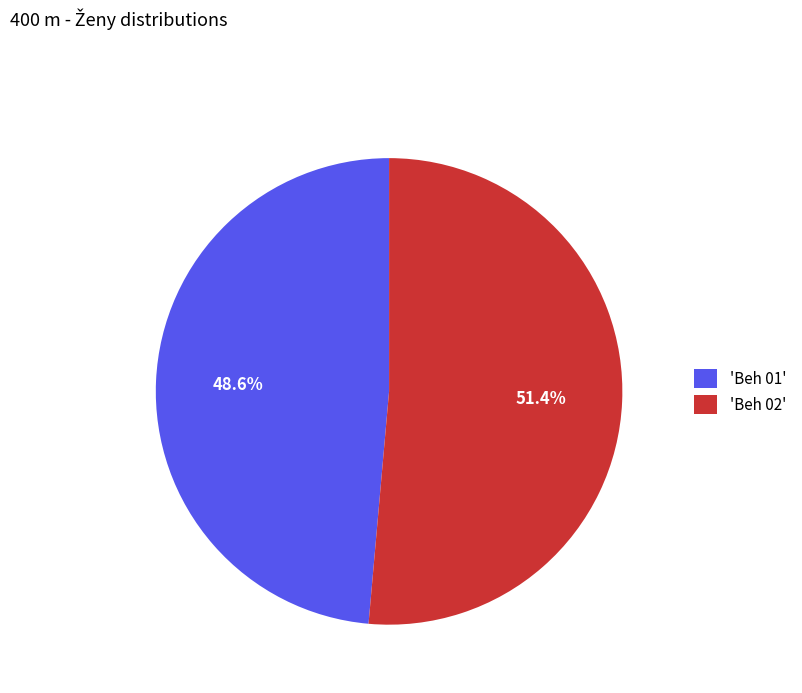

What is the largest slice in the pie chart?

'Beh 02'